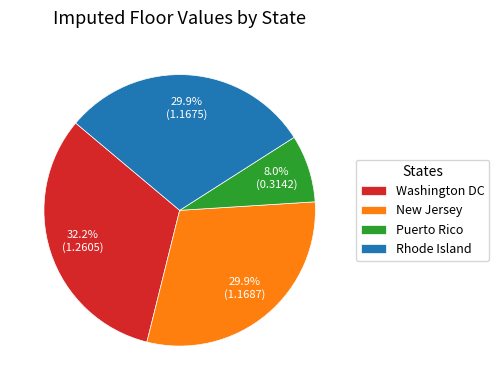

Which slice is the largest?

Washington DC